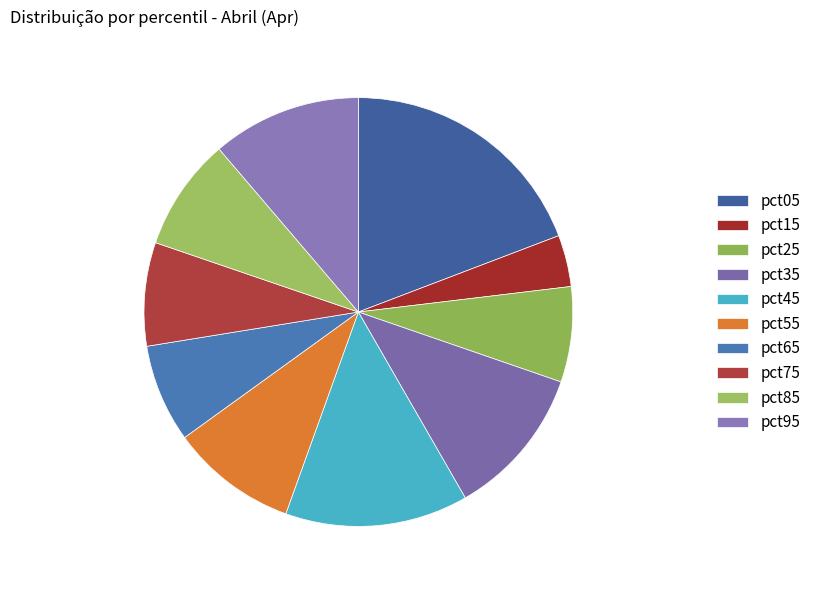

Count the number of slices in the pie.

10